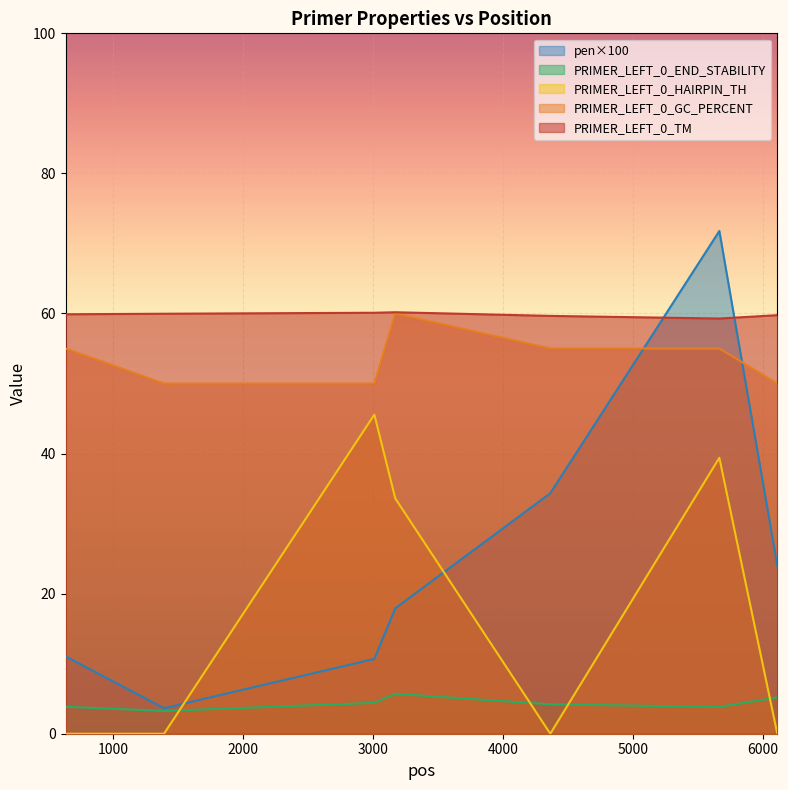

At which category is the sum across all series the highest?

5667